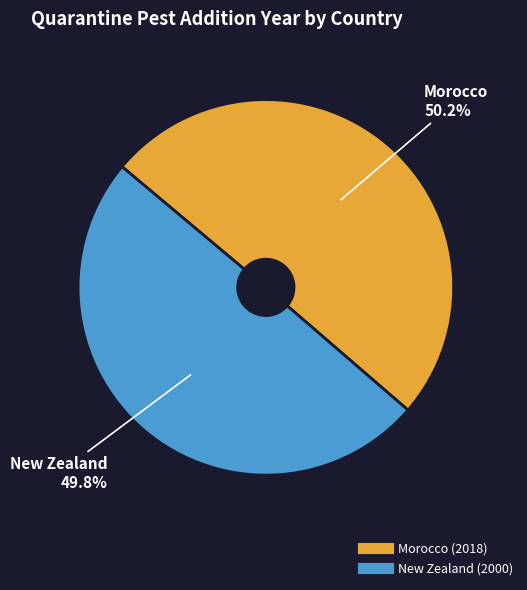

Is there any slice that represents more than half of the pie?

Yes